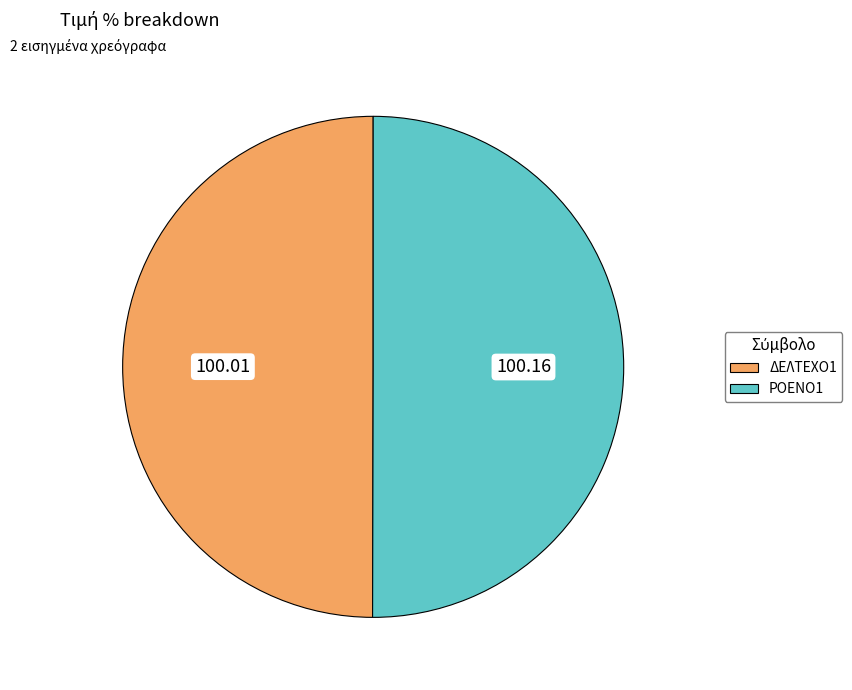

Count the number of slices in the pie.

2